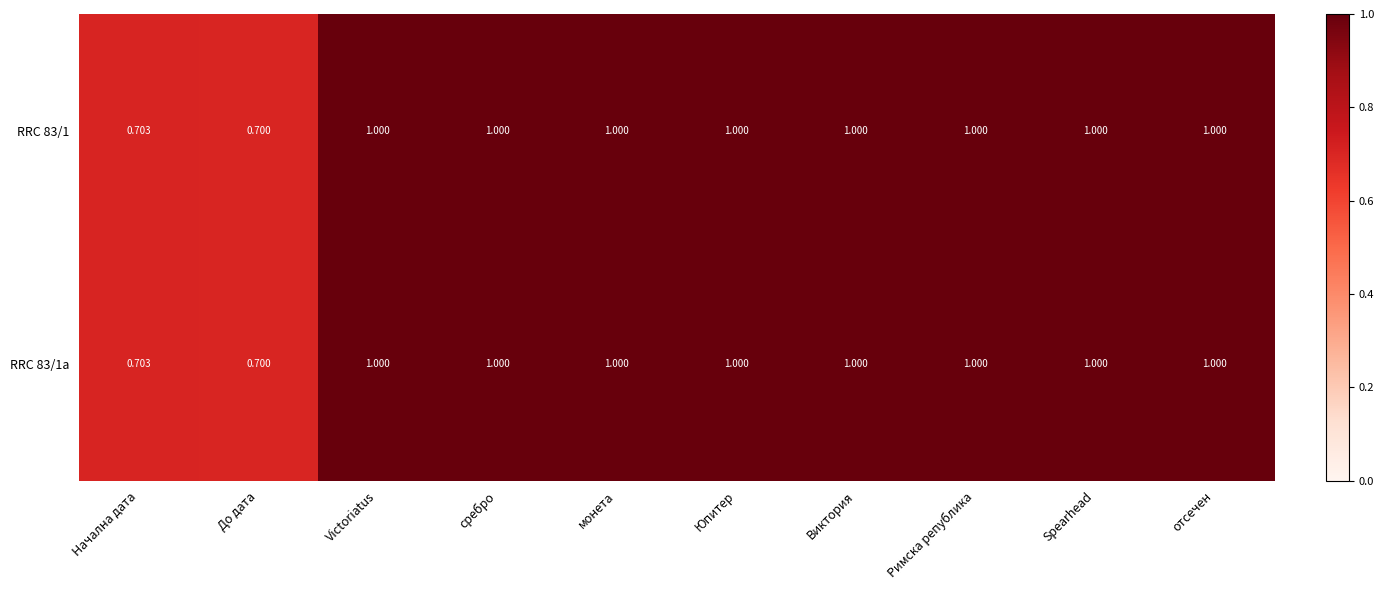

At which label does RRC 83/1a reach its minimum?

До дата